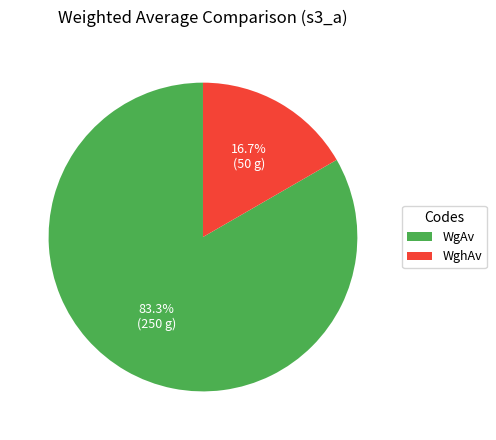

Rank the categories by value from lowest to highest.

WghAv, WgAv